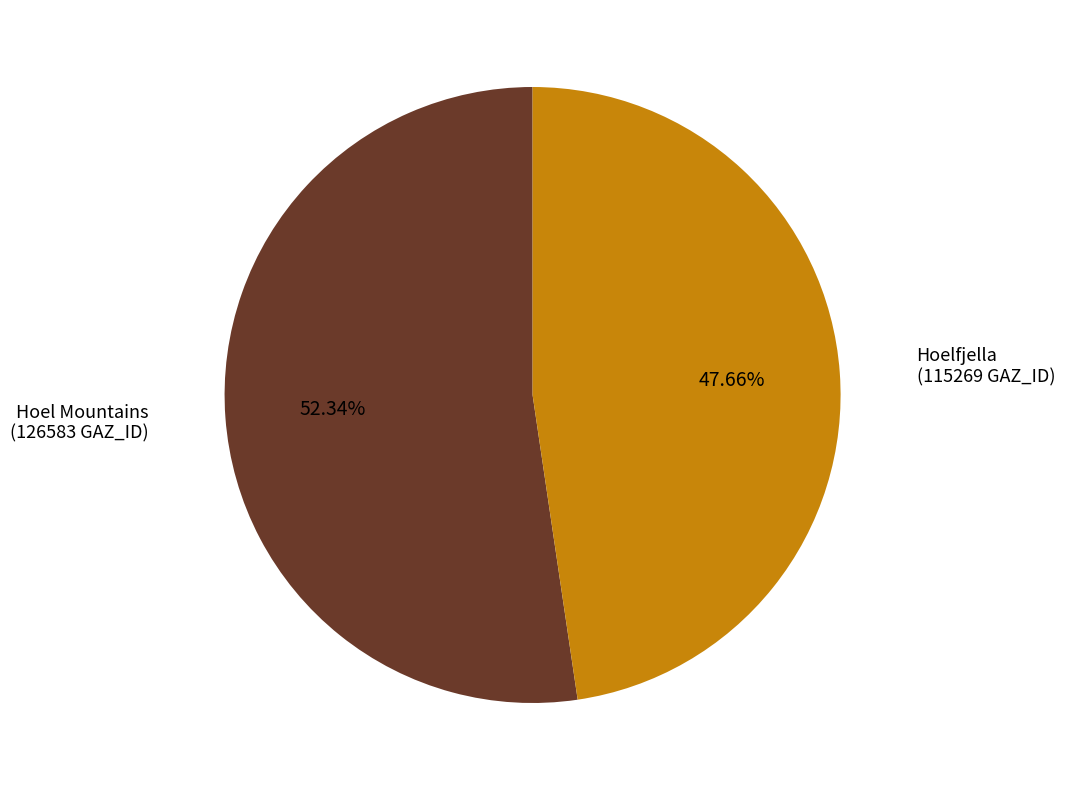

Rank the categories by value from lowest to highest.

Hoelfjella, Hoel Mountains